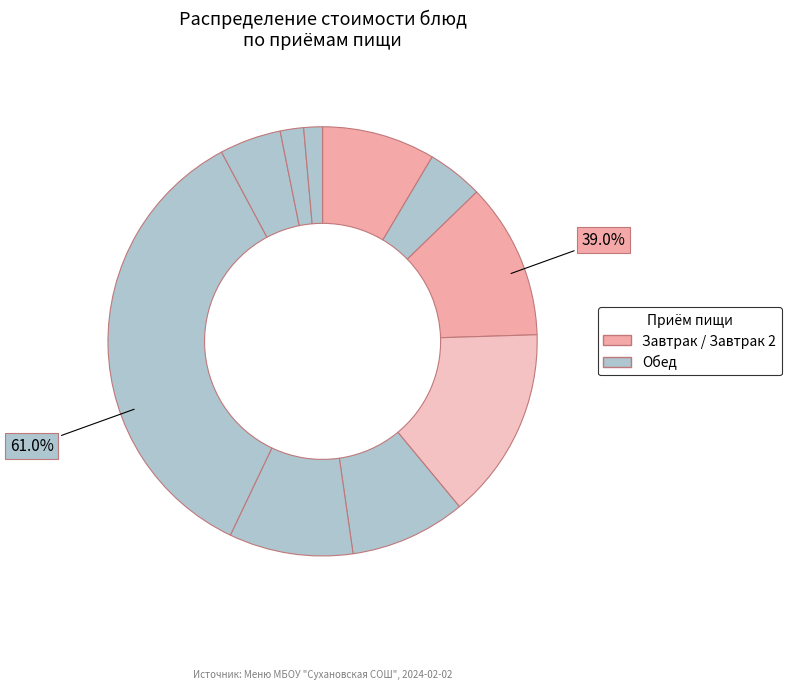

Is there a majority slice in this chart?

No